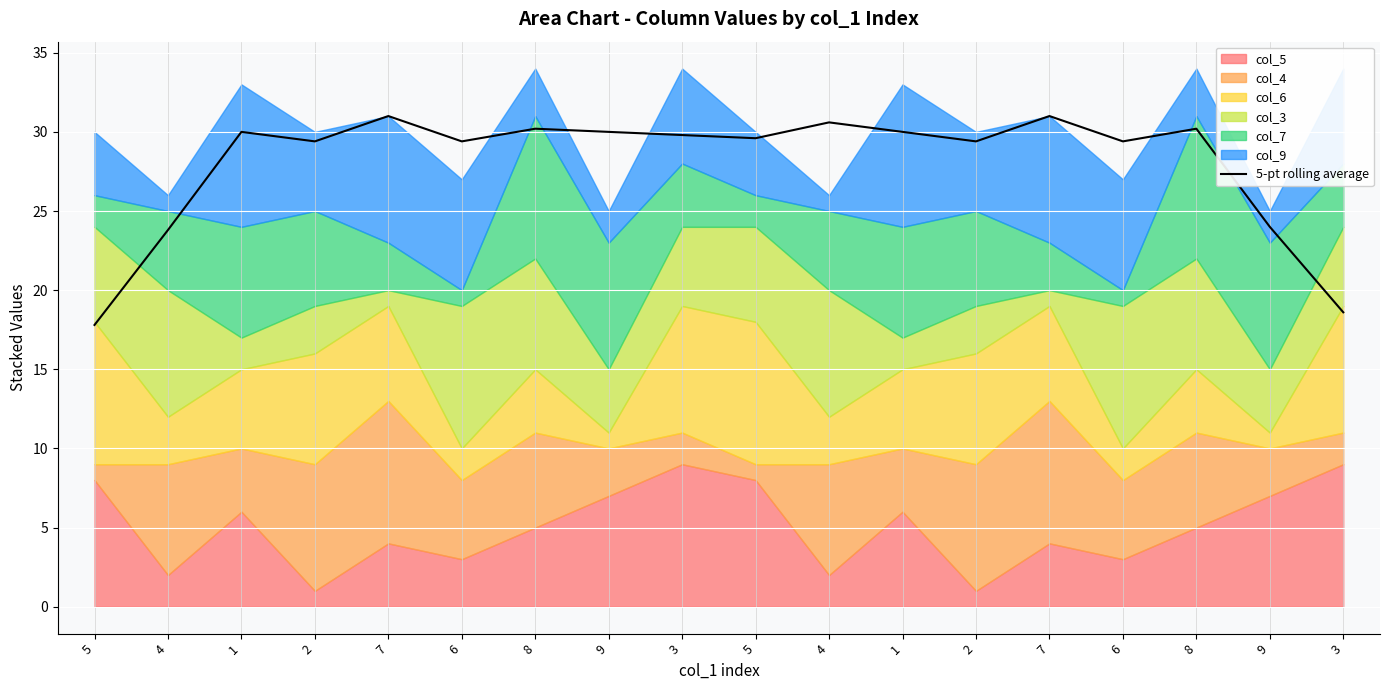

List the labels in order of value, smallest first.

5, 3, 4, 9, 2, 2, 6, 6, 5, 3, 1, 1, 9, 8, 8, 4, 7, 7